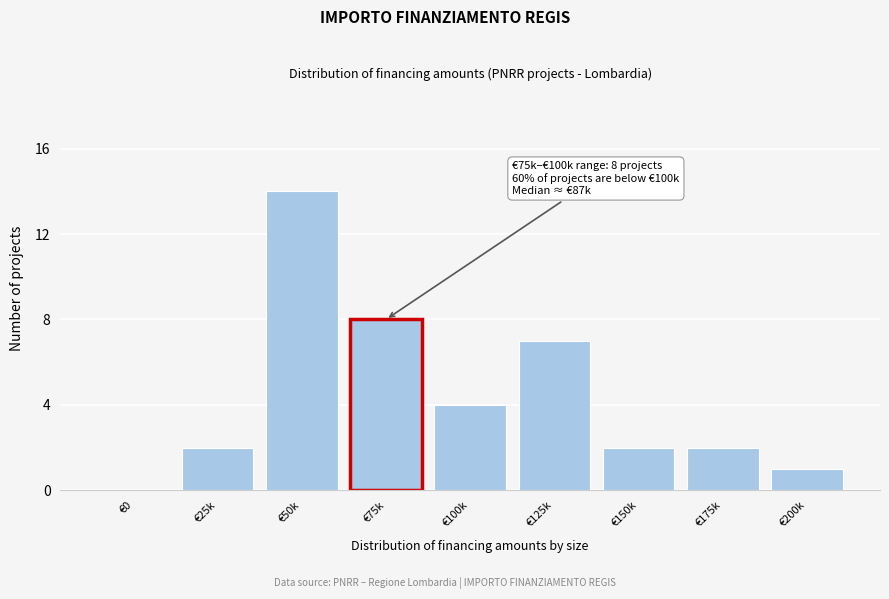

Reading left to right, extract all data points from this chart.

€0=0	€25k=2	€50k=14	€75k=8	€100k=4	€125k=7	€150k=2	€175k=2	€200k=1